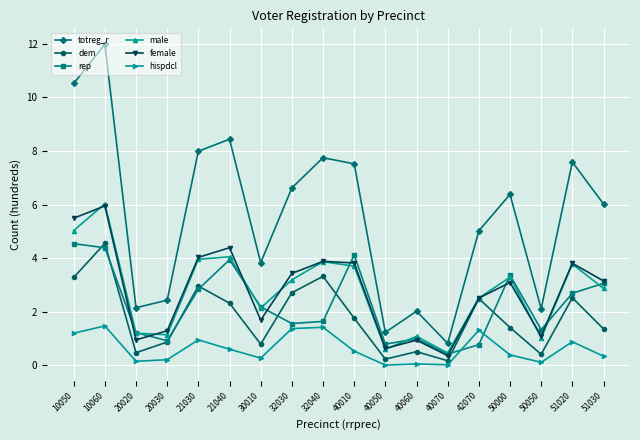

What is the value of the male point at the 8th from the left?

3.2